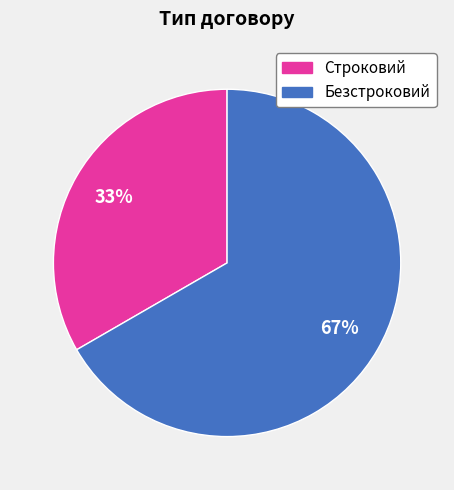

Between Безстроковий and Строковий, which is larger?

Безстроковий